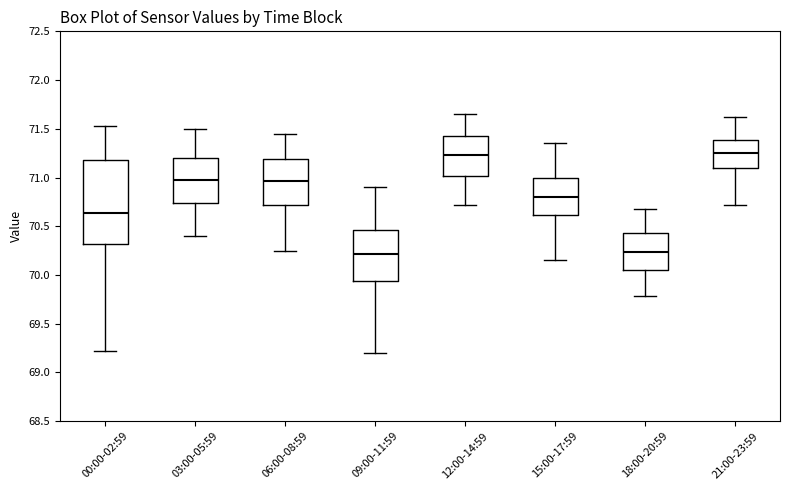

Where does the median line of the box for 06:00-08:59 sit on the y-axis? The values are not printed on the chart, so give them approximately, as read against the axis.

70.95